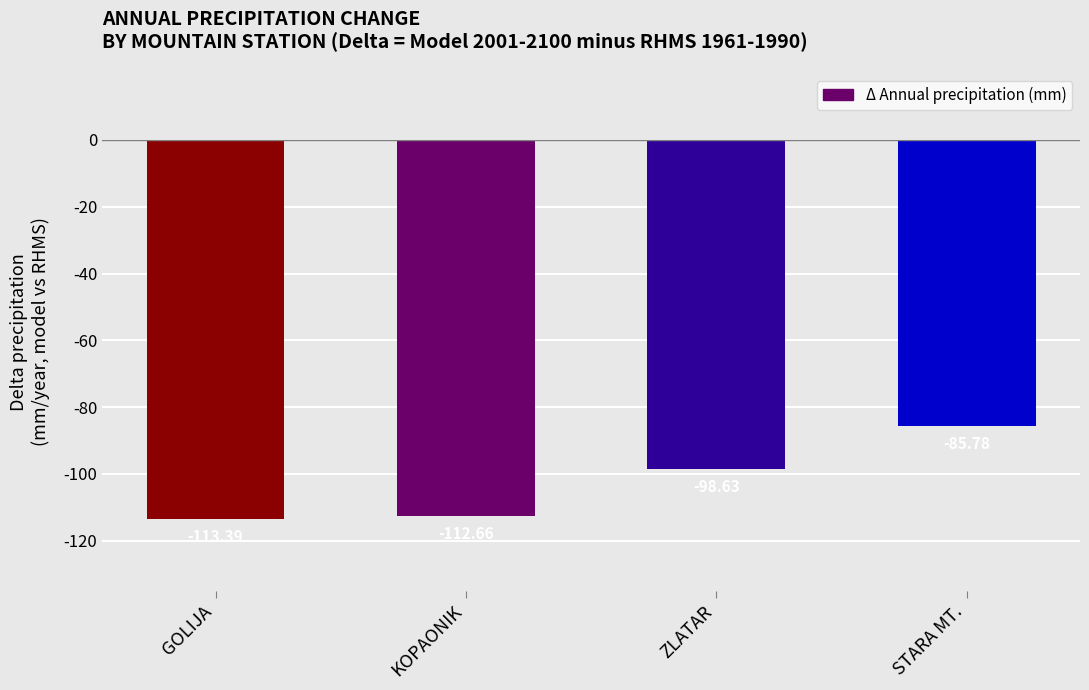

At which label does the data first exceed -98?

STARA MT.